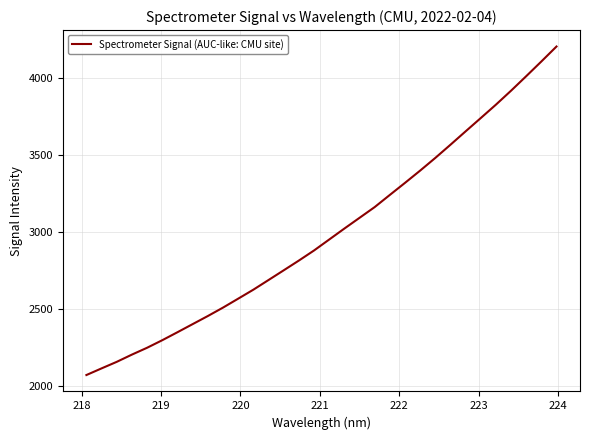

What is the maximum value shown in the chart?

4202.2